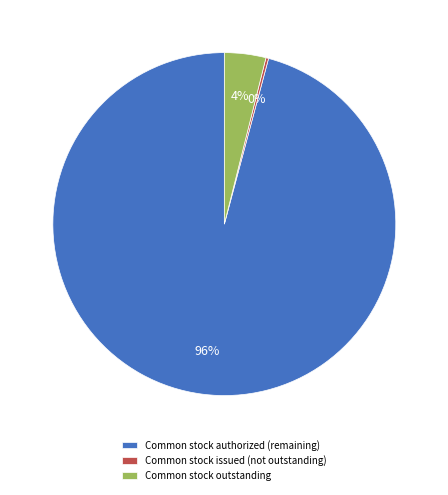

To the nearest percent, what is the average slice percentage?

33%